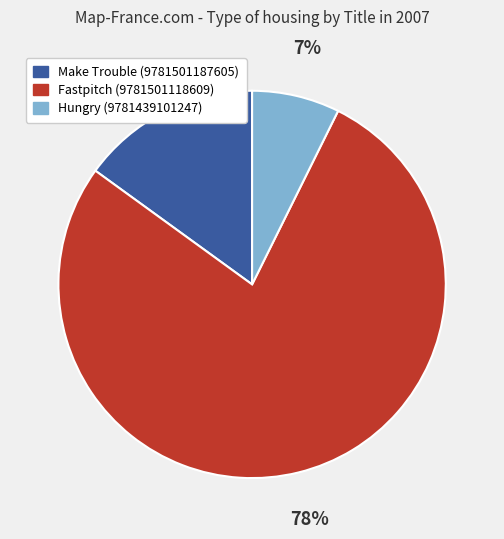

Which has a higher value, Fastpitch (9781501118609) or Make Trouble (9781501187605)?

Fastpitch (9781501118609)